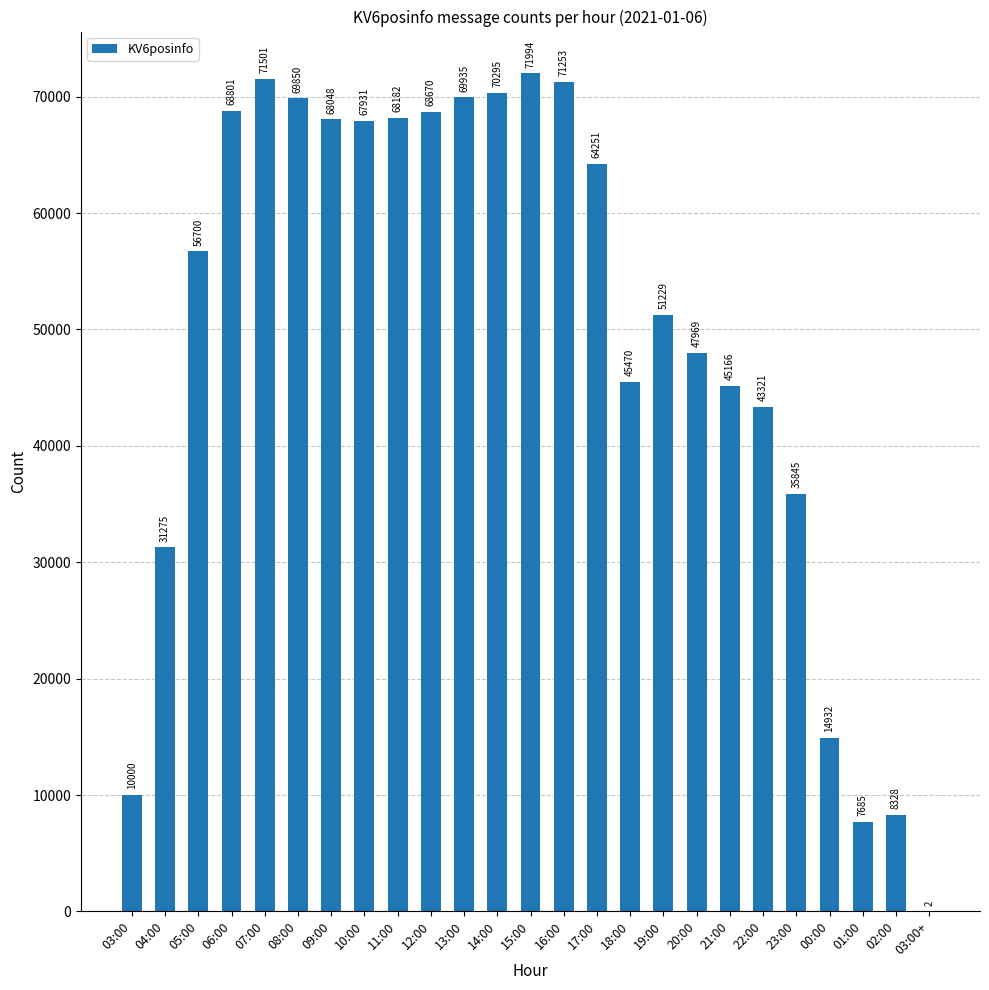

What is the change in value from 16:00 to 22:00?

-27932